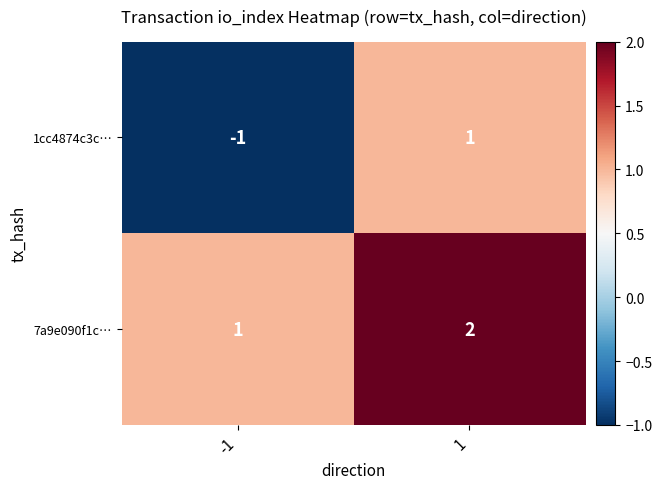

Is it true that 1cc4874c3c… equals 0 at 1?

False